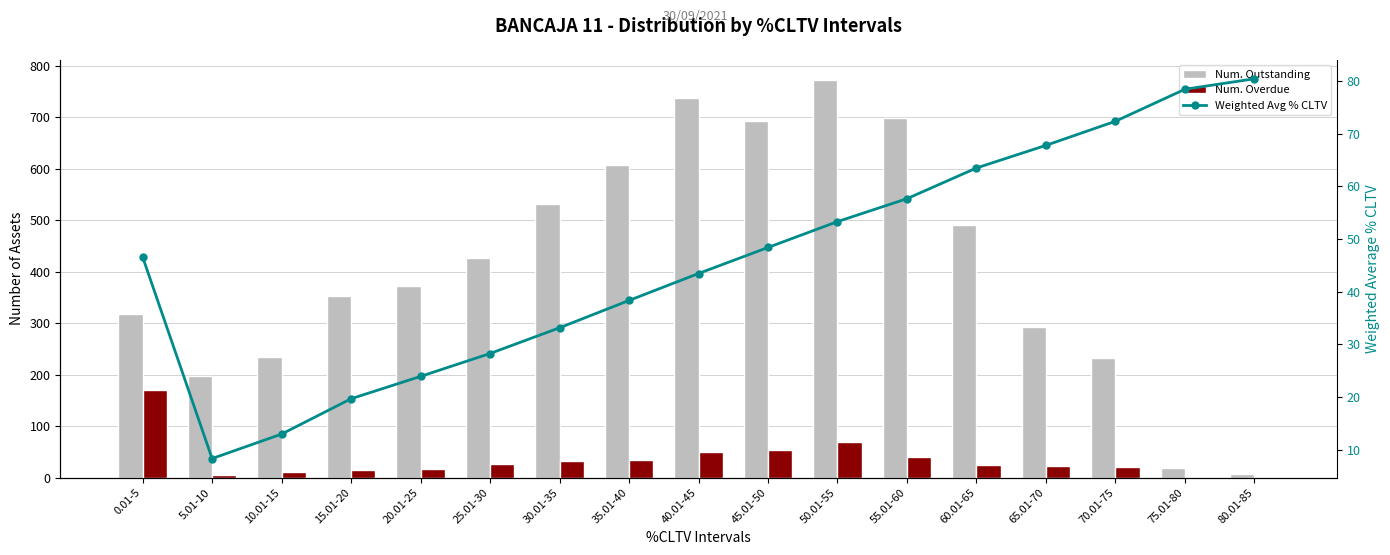

List the labels in order of Weighted Avg % CLTV value, largest first.

80.01-85, 75.01-80, 70.01-75, 65.01-70, 60.01-65, 55.01-60, 50.01-55, 45.01-50, 0.01-5, 40.01-45, 35.01-40, 30.01-35, 25.01-30, 20.01-25, 15.01-20, 10.01-15, 5.01-10